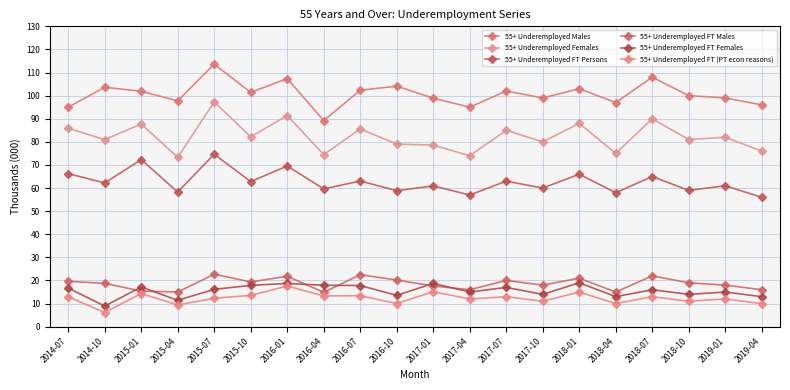

Is it true that 55+ Underemployed Females equals 147.2 at 2015-01?

False